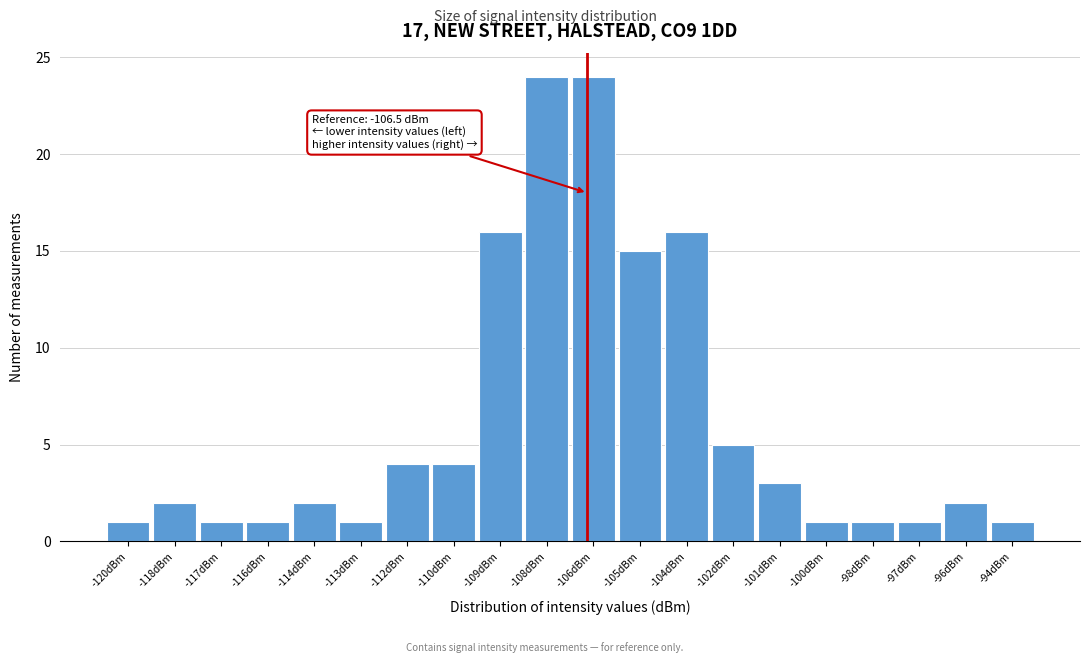

Reading left to right, list all the values displayed in this chart.

1	2	1	1	2	1	4	4	16	24	24	15	16	5	3	1	1	1	2	1